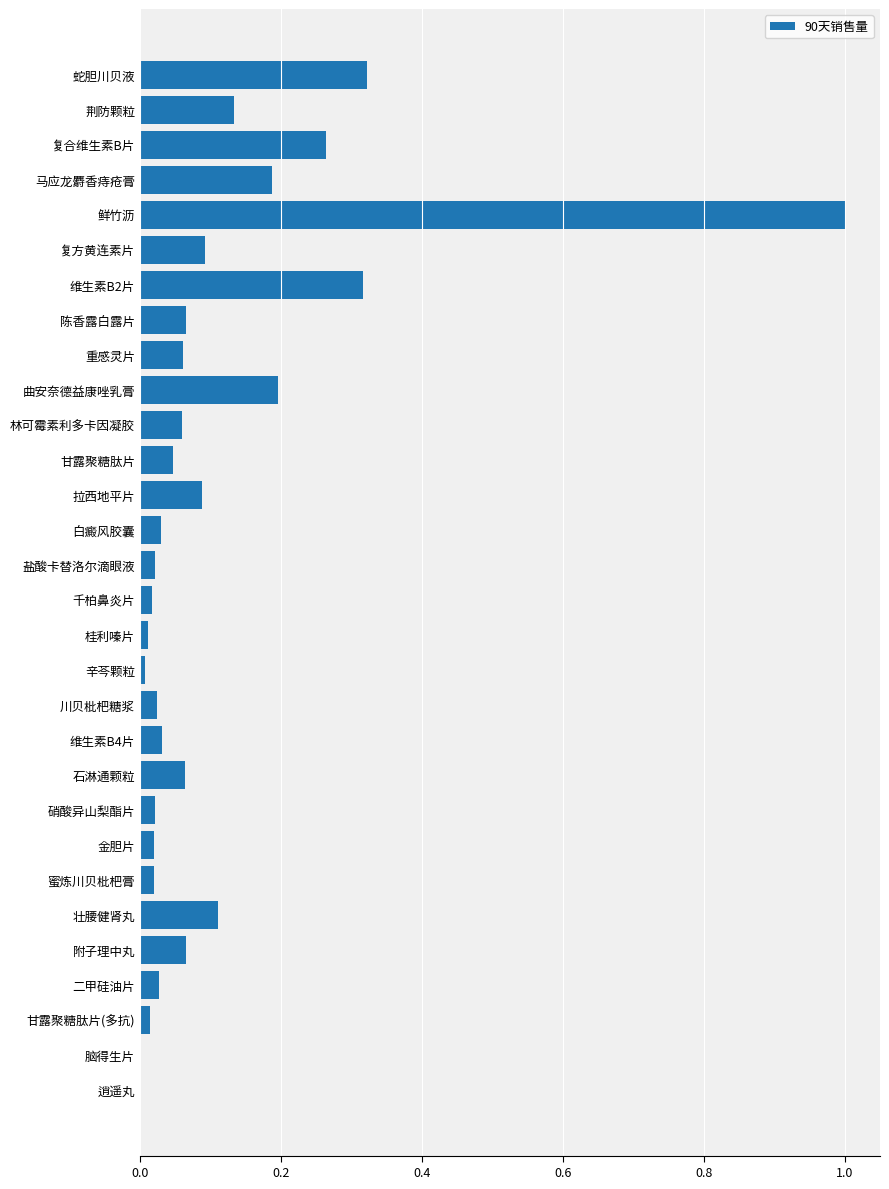

The chart shows a value of 0.0 at 甘露聚糖肽片. True or false?

True